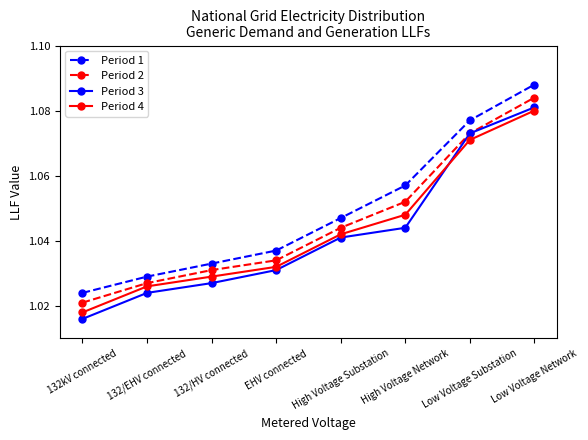

Where is Period 3 nearest to the value 1?

132kV connected